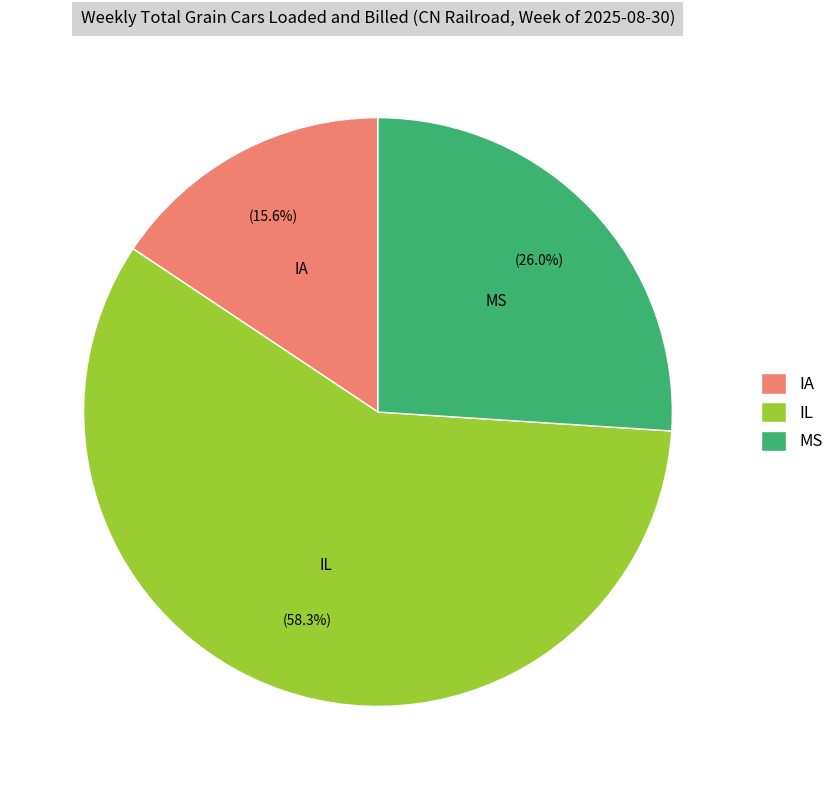

Between MS and IA, which is larger?

MS